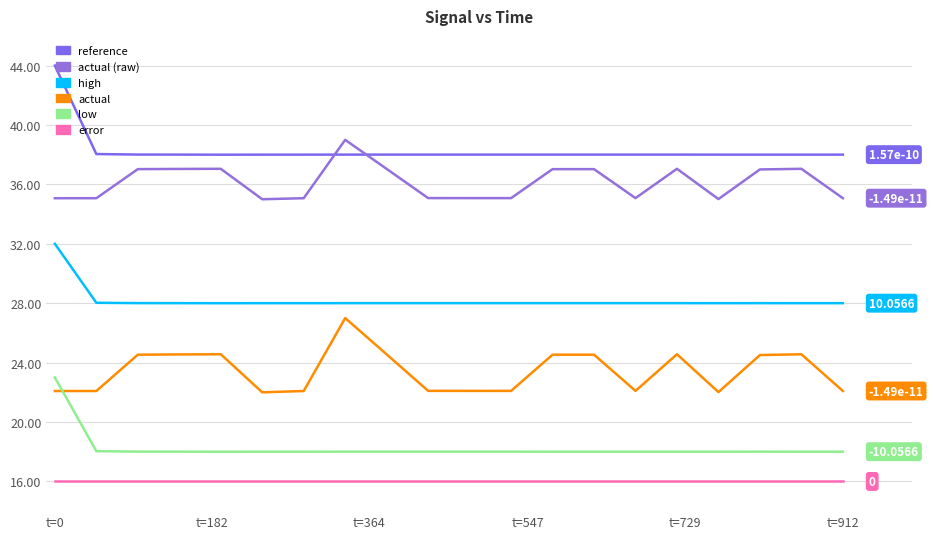

True or false: error and low intersect in this chart.

False